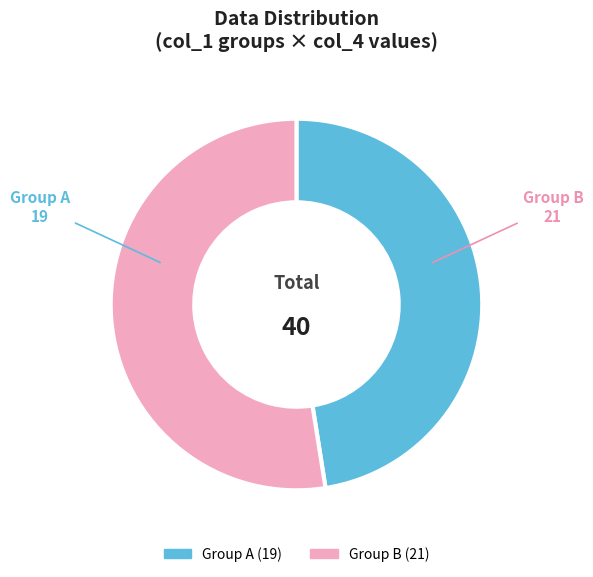

True or false: Group A accounts for 48% of the total.

True